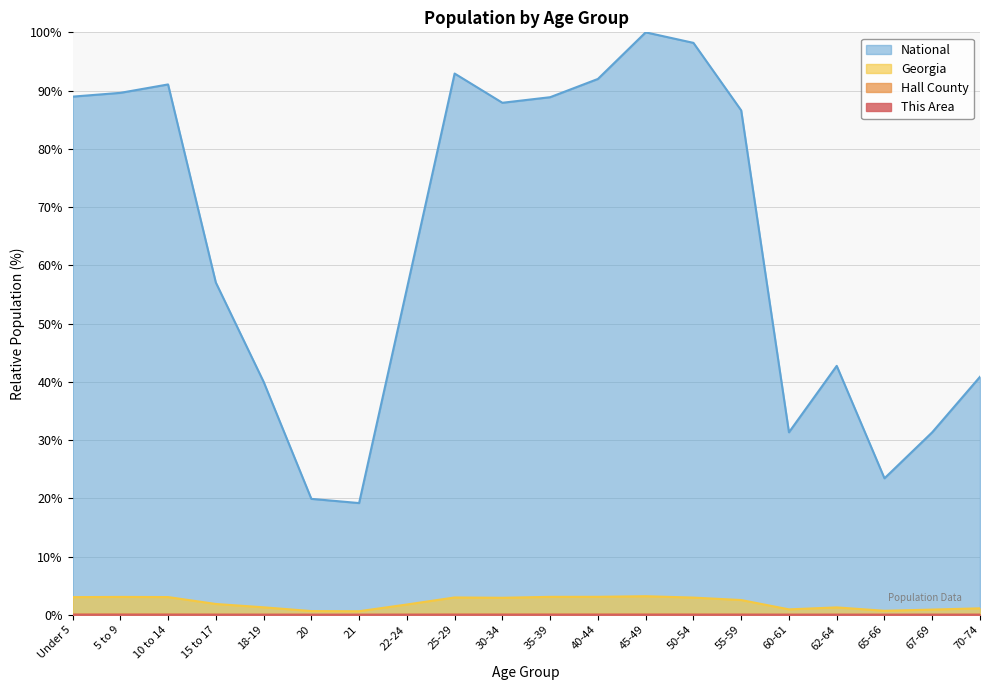

The Georgia series shows 4.3 at 50-54. True or false?

False